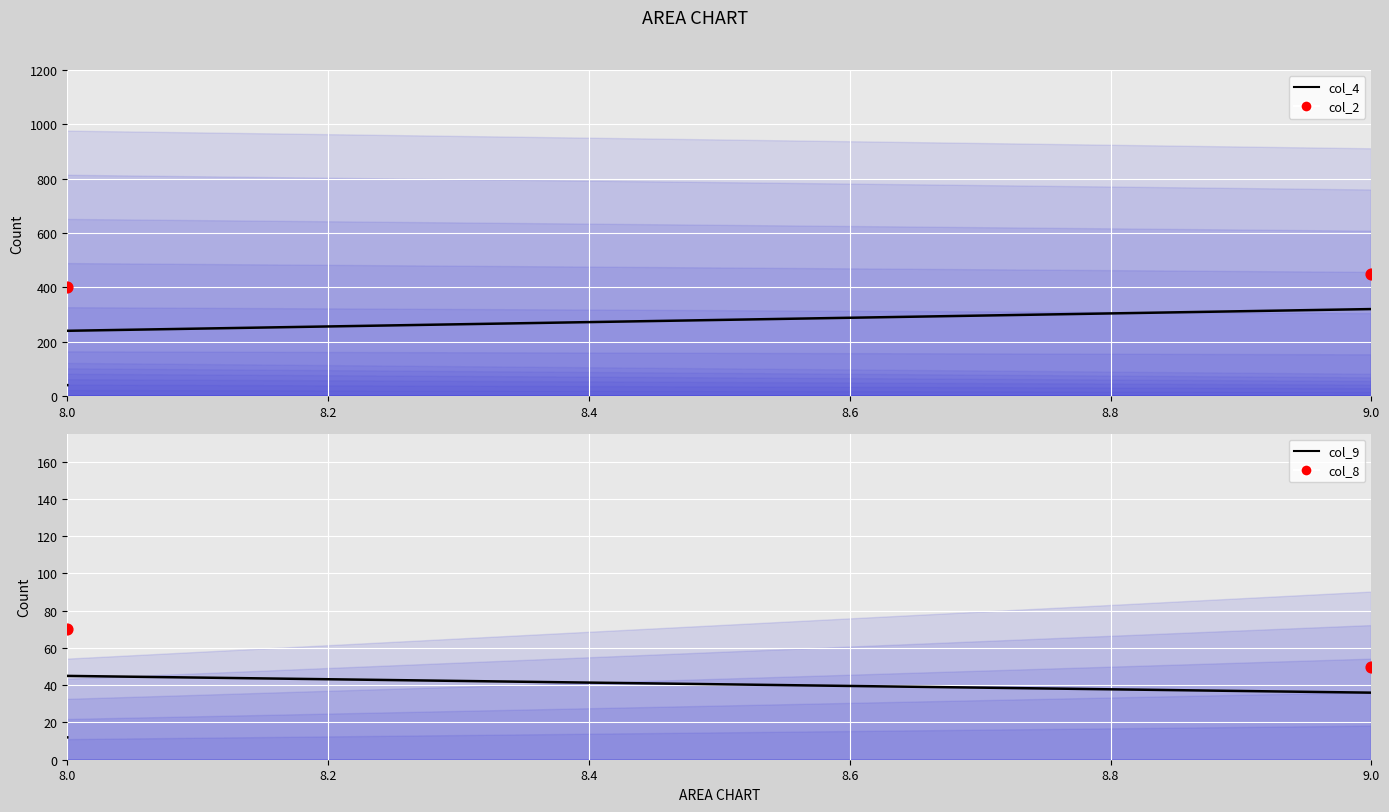

Which series has the largest total across all categories?

col_2 (scatter)